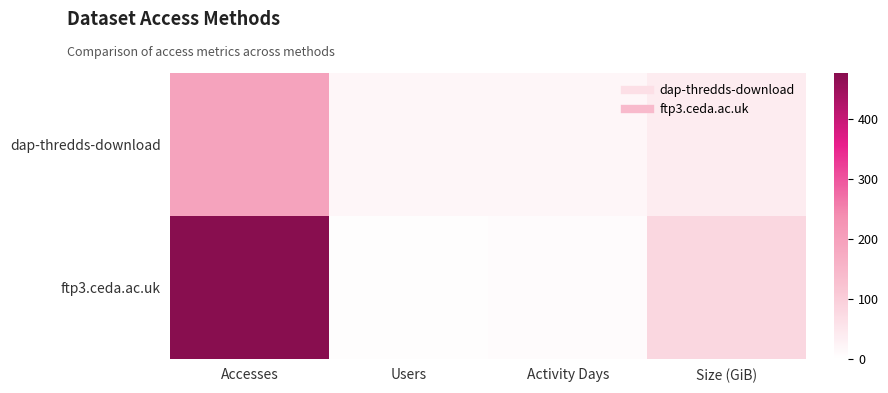

How many distinct data groups are displayed?

2